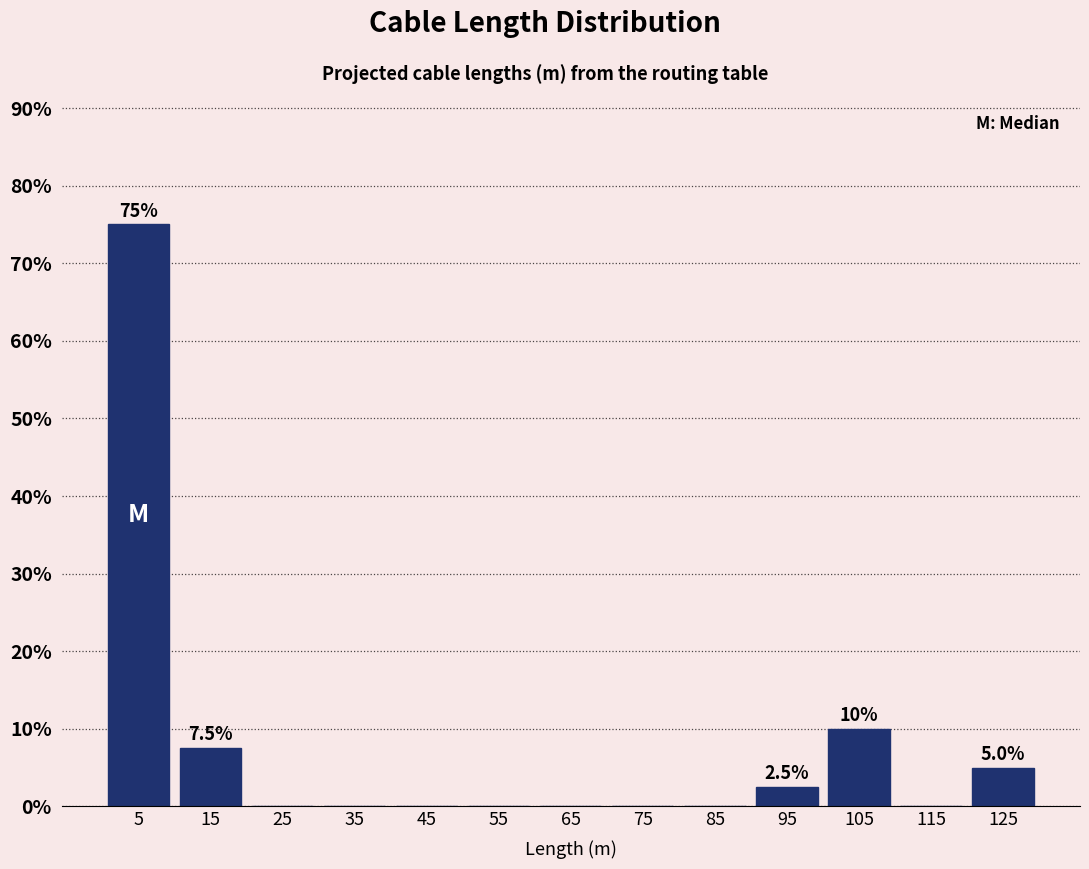

Over which range of the x-axis is the bar tallest?

0 to 10